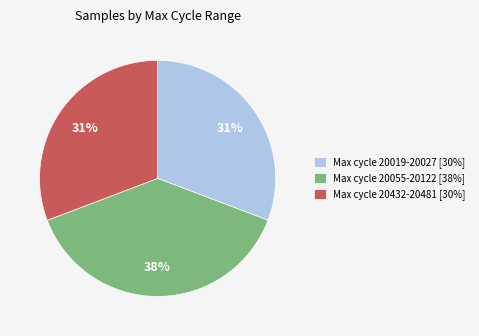

Is the sum of Max cycle 20019-20027 [30%] and Max cycle 20055-20122 [38%] greater than half?

Yes